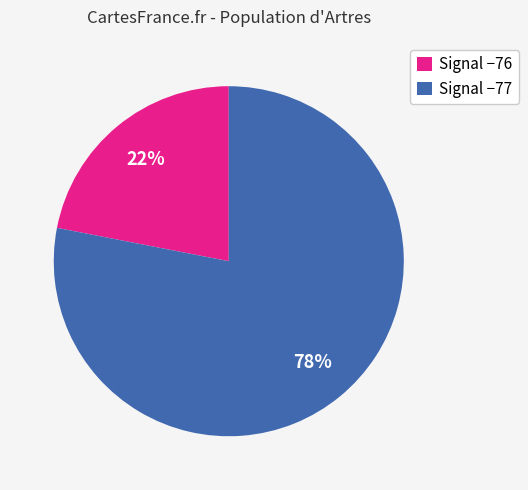

Rank the categories by value from lowest to highest.

Signal −76, Signal −77